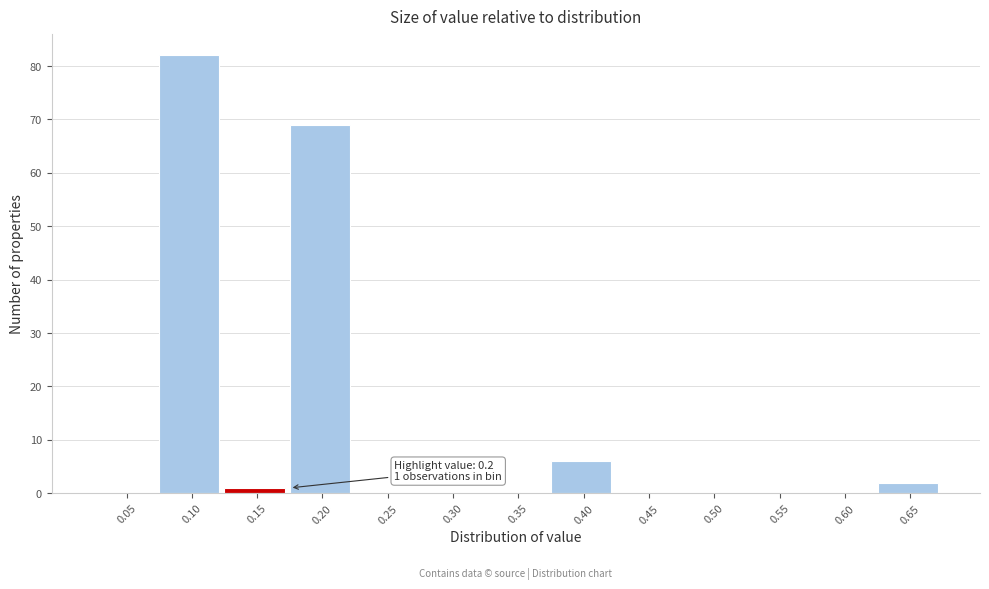

Reading right to left, extract all data points from this chart.

0.65=2	0.60=0	0.55=0	0.50=0	0.45=0	0.40=6	0.35=0	0.30=0	0.25=0	0.20=69	0.15=1	0.10=82	0.05=0